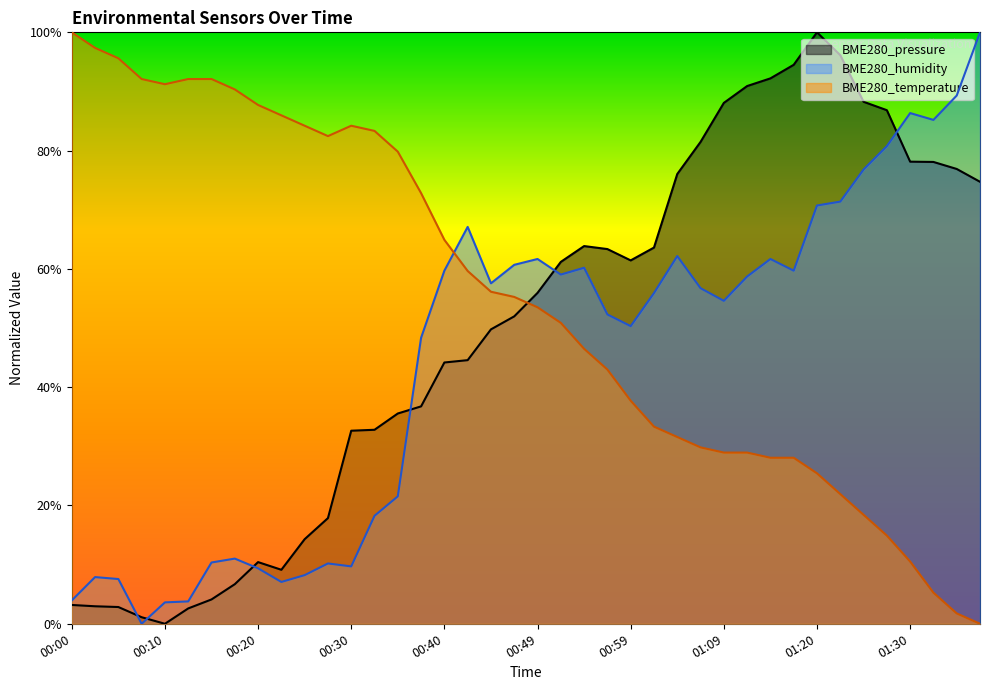

Between 00:15 and 00:40, which series saw the biggest shift?

BME280_humidity